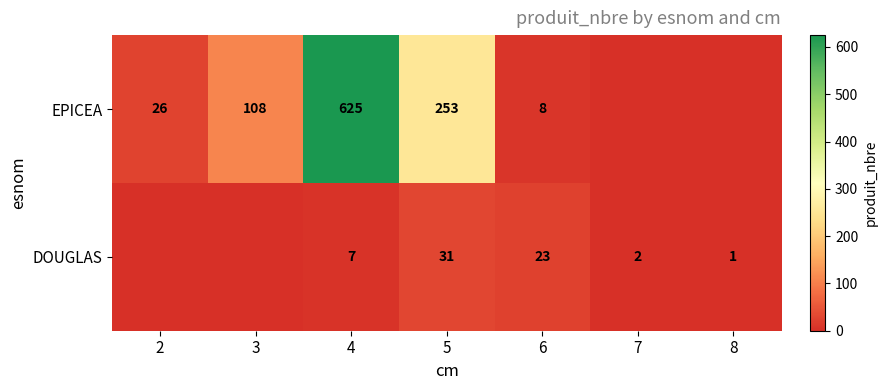

Which has a higher value, 6 or 8?

6